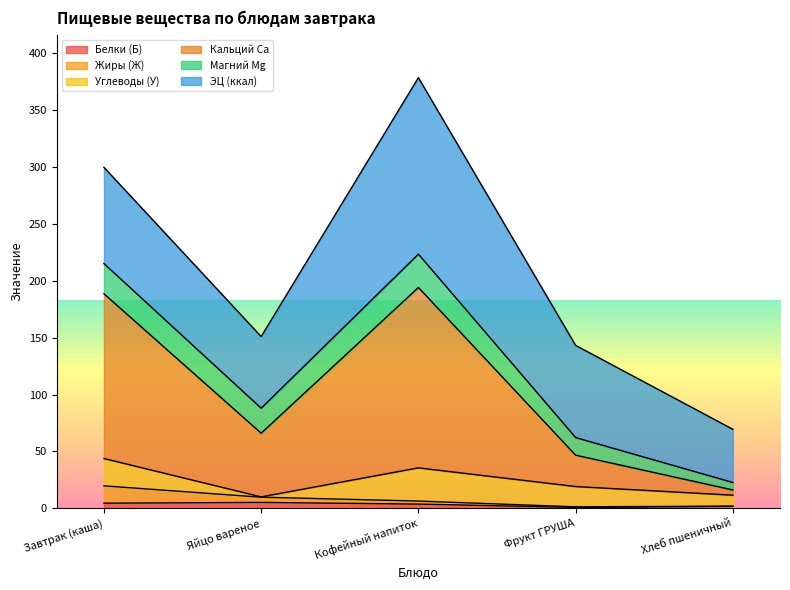

The Жиры (Ж) series shows 15.7 at Яйцо вареное. True or false?

False